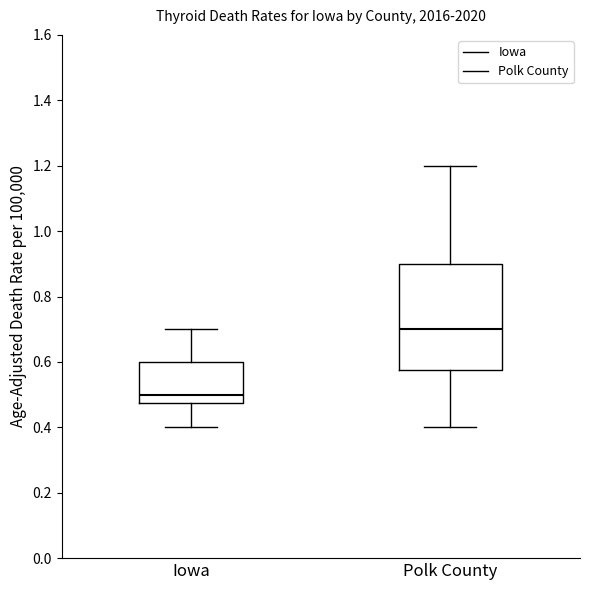

Comparing the boxes themselves (not the whiskers), which one is the tallest?

Polk County